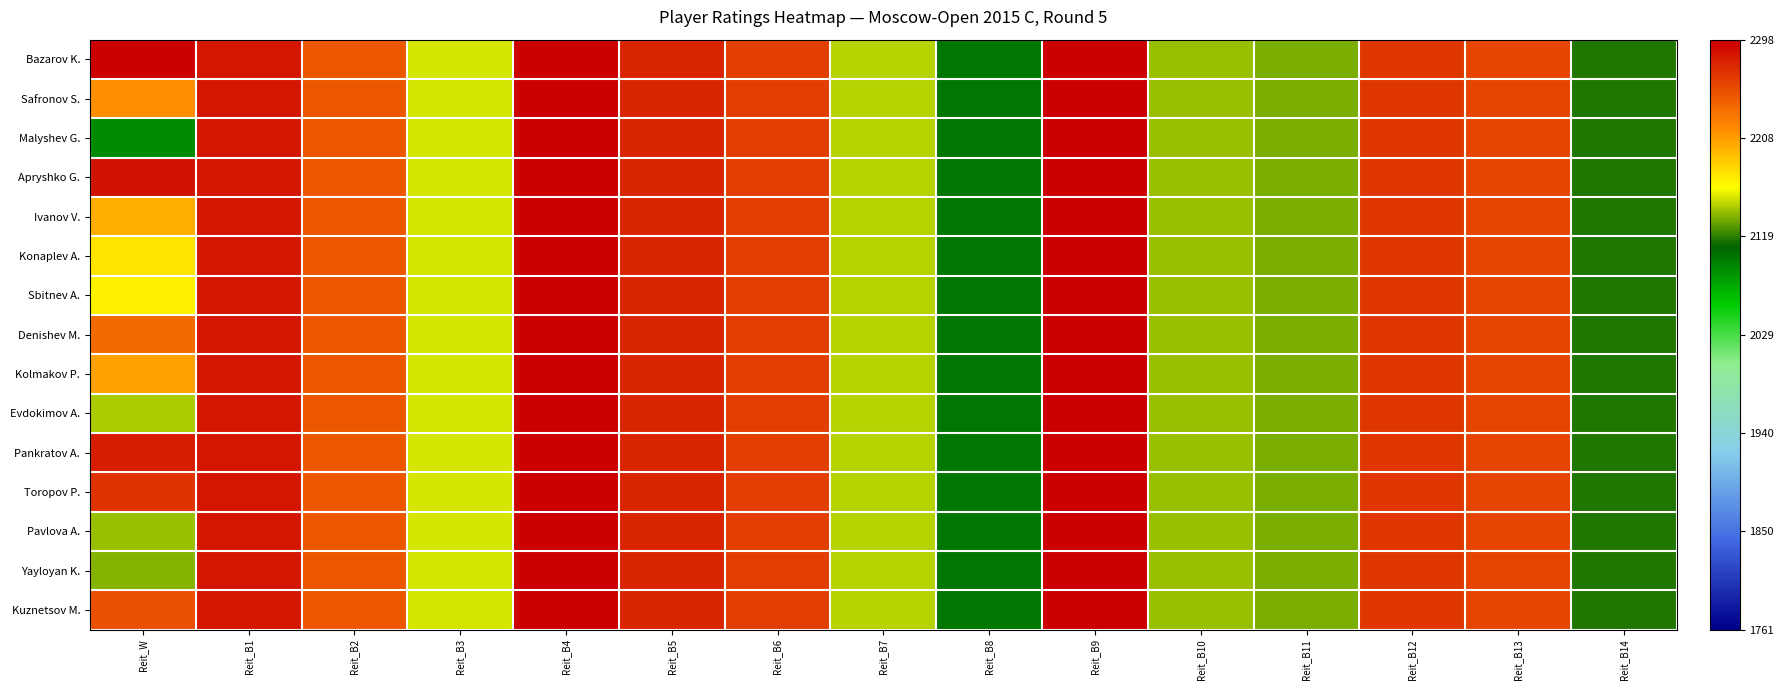

Which series has the largest range (max minus min)?

Malyshev G.